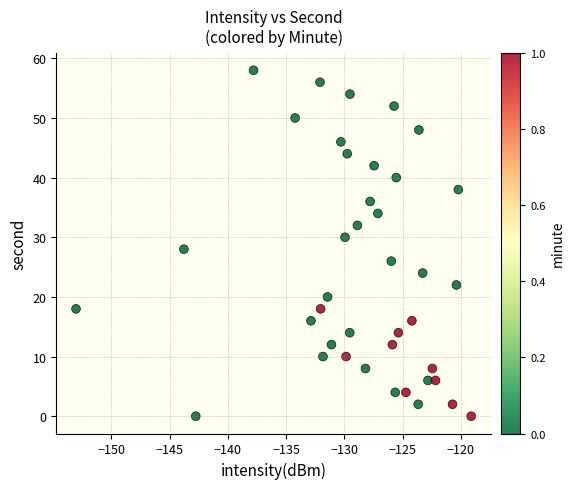

What is the range of Y values (max minus min)?

58